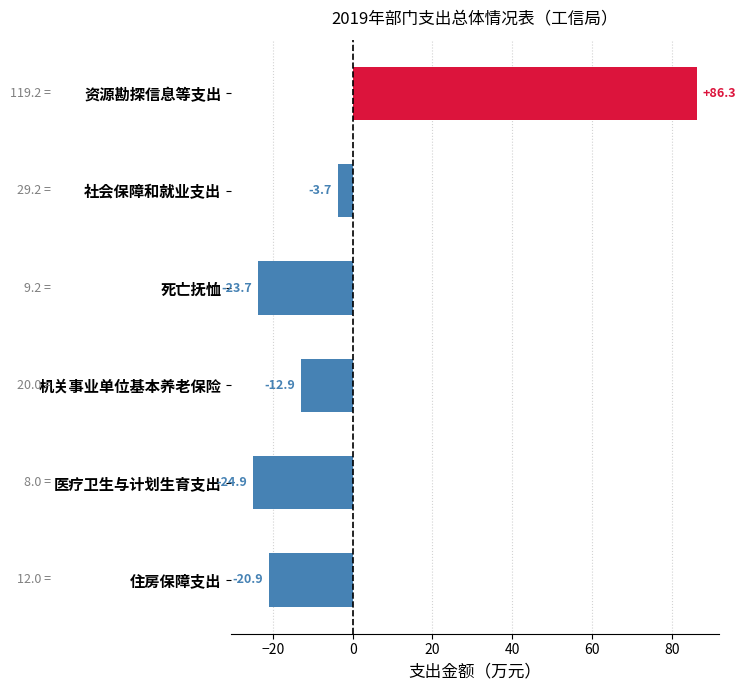

How many distinct data groups are displayed?

1